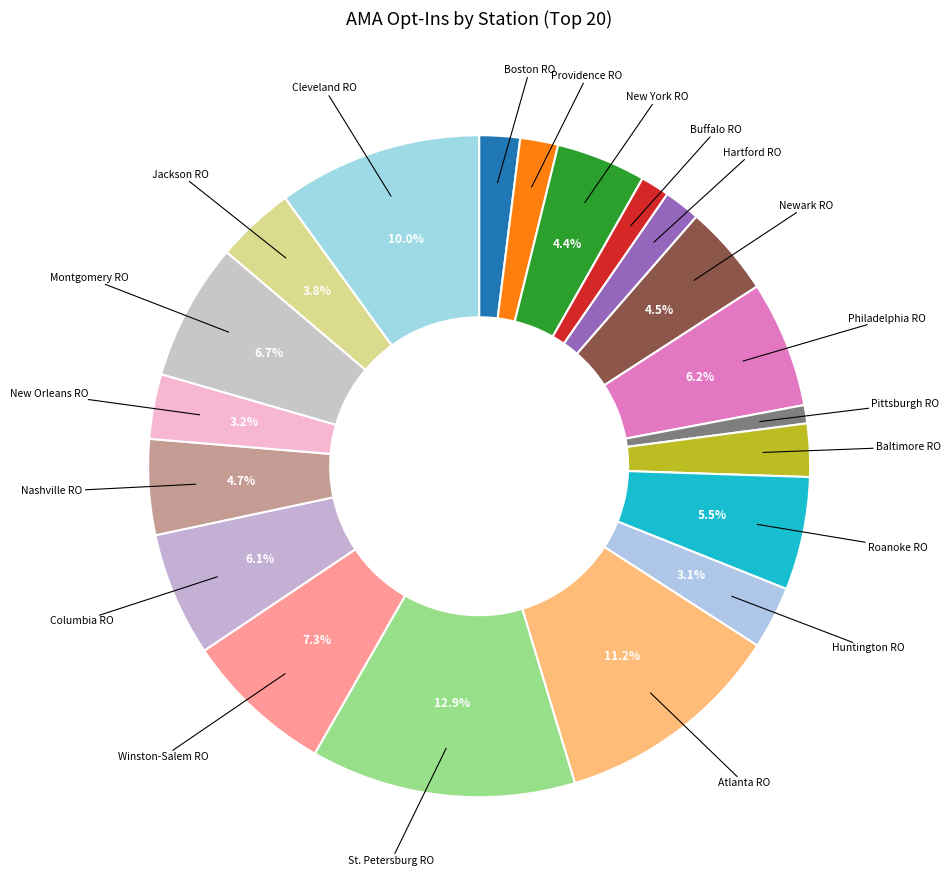

How many slices are in this pie chart?

20